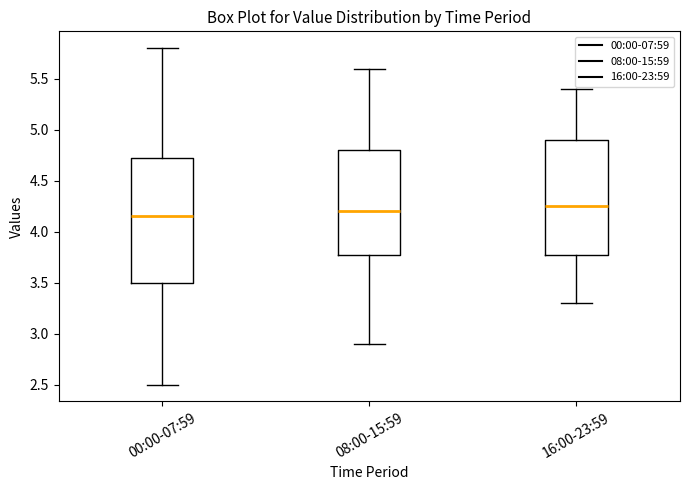

Comparing the boxes themselves (not the whiskers), which one is the tallest?

00:00-07:59